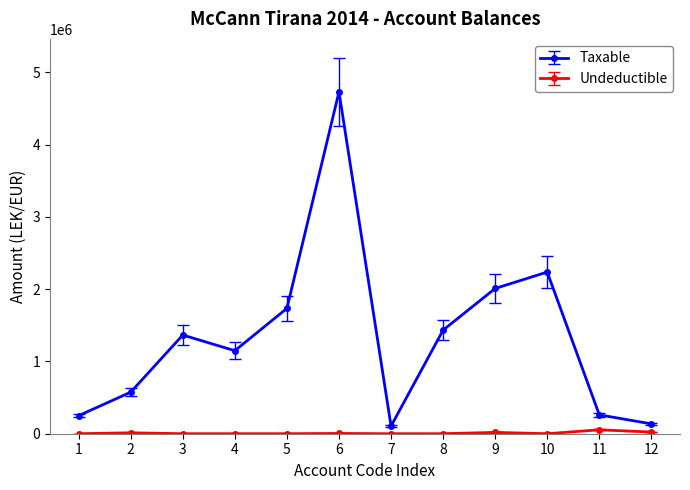

Which series changed the most between 2 and 9?

Taxable